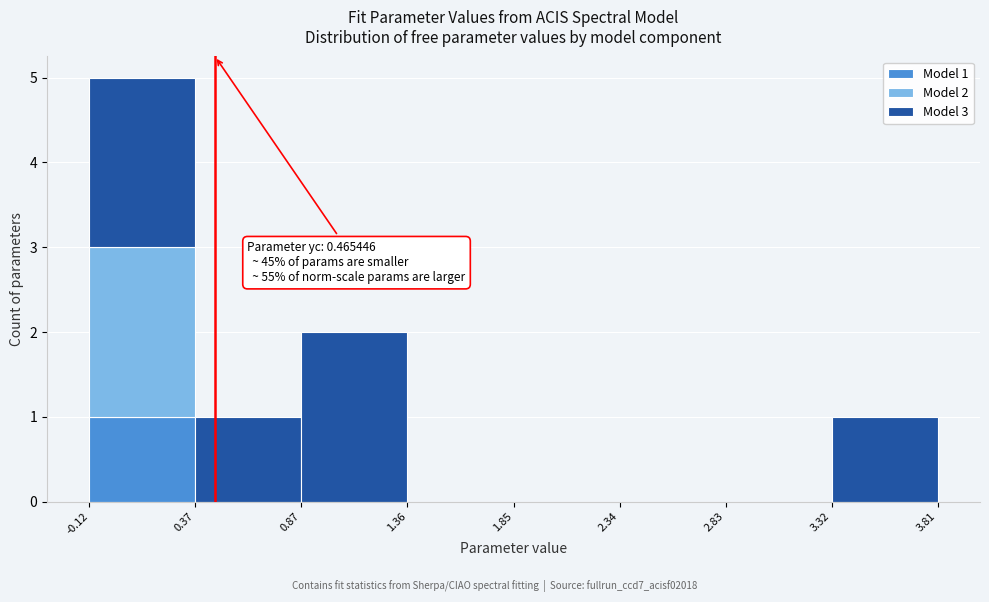

Which range on the x-axis has the tallest stacked bar (by total height)?

-0.12 to 0.37